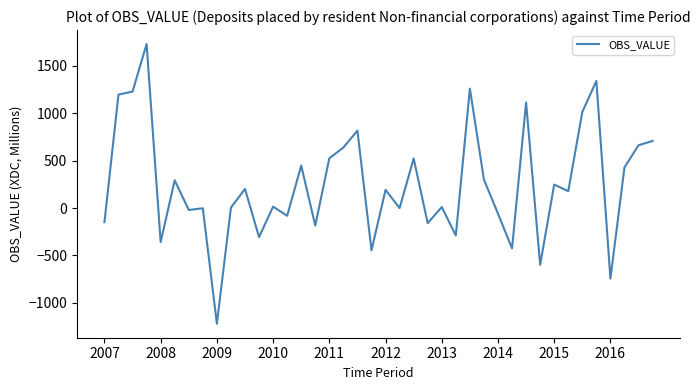

What is the difference between the maximum and minimum values?

2950